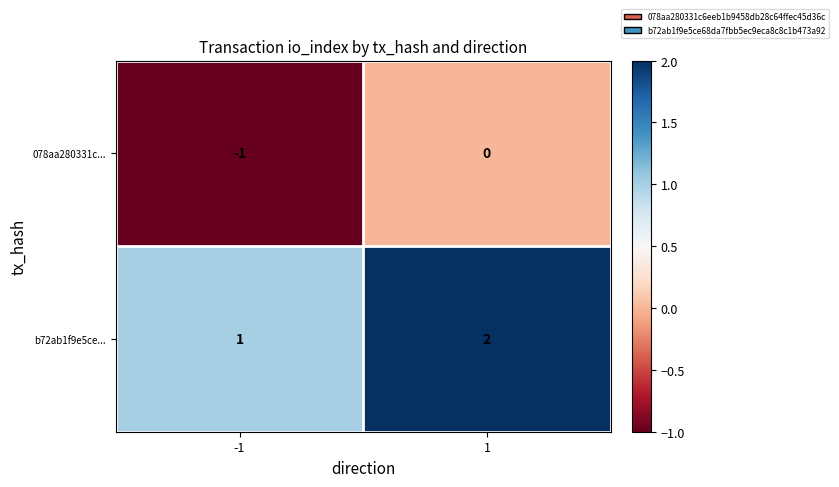

Is the value of b72ab1f9e5ce... at 1 greater than the value of 078aa280331c... at -1?

Yes